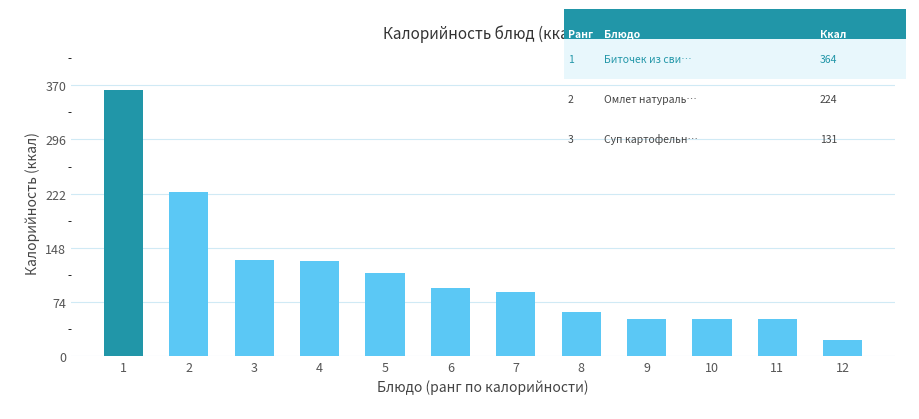

The value at 3 is 131. True or false?

True